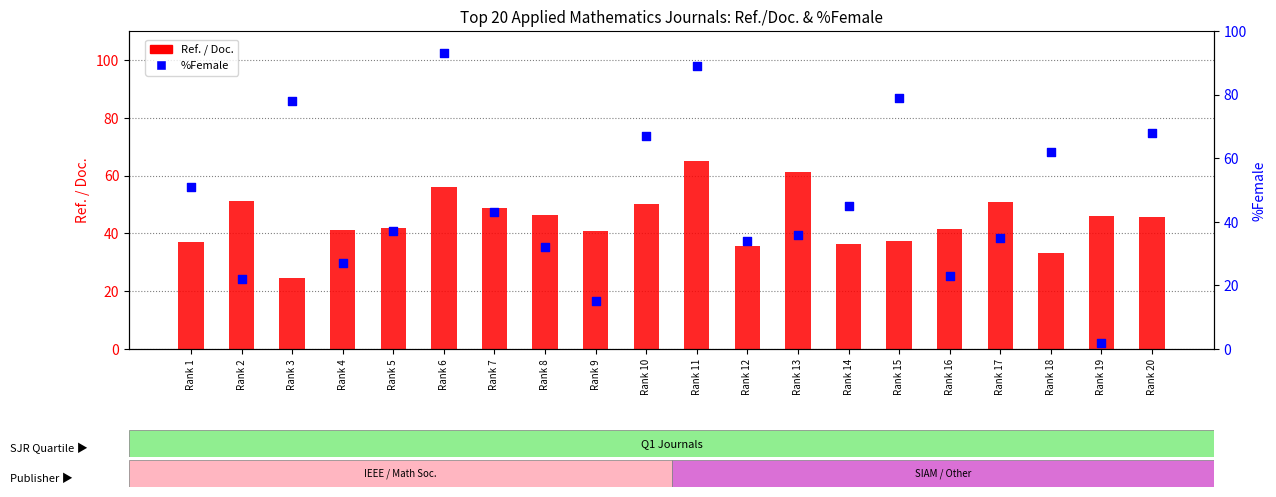

What are all the series names shown in the legend?

Ref. / Doc., %Female